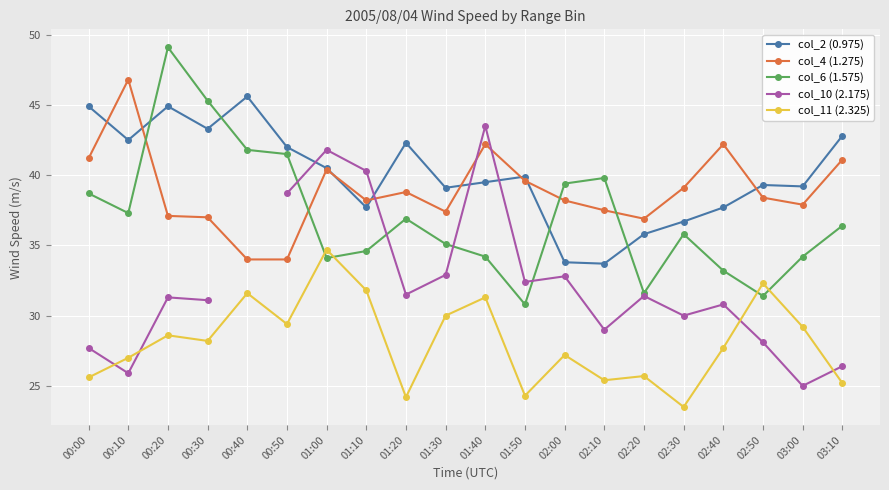

Between which two adjacent categories do col_2 (0.975) and col_10 (2.175) first intersect?

00:50 and 01:00